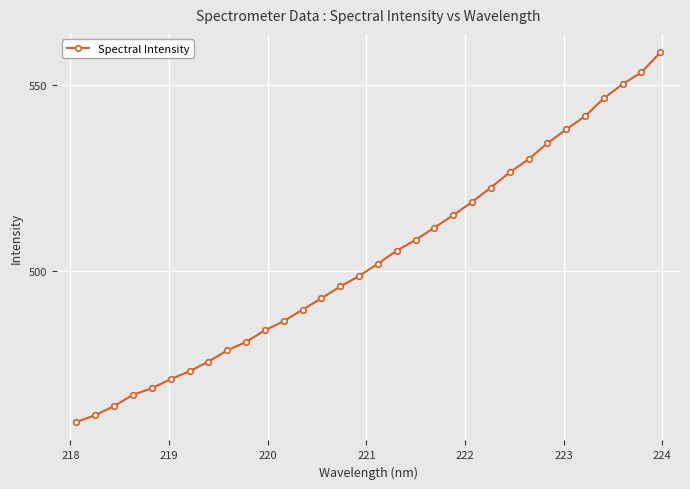

What is the average value?

503.4